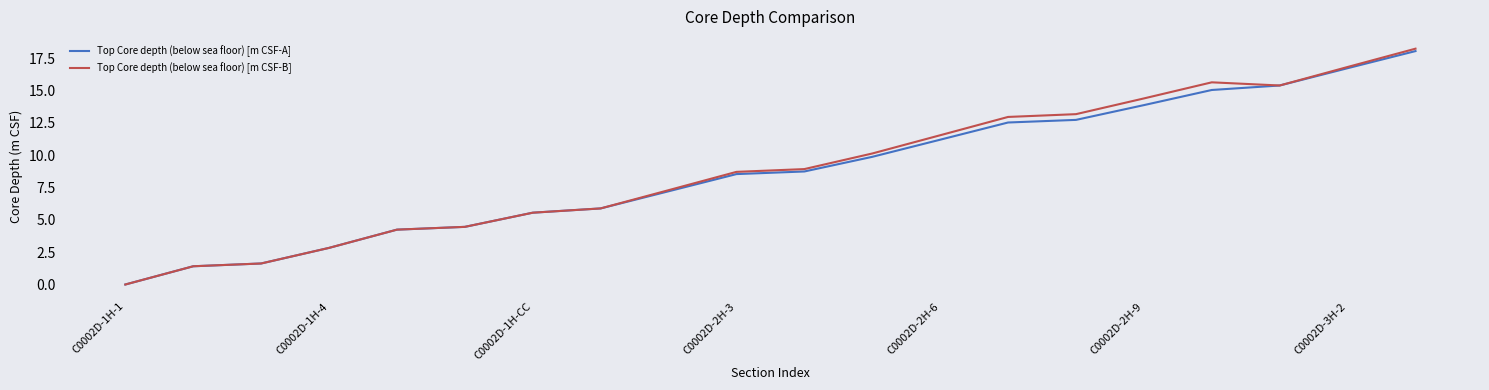

Which series has the widest spread of values?

Top Core depth (below sea floor) [m CSF-B]